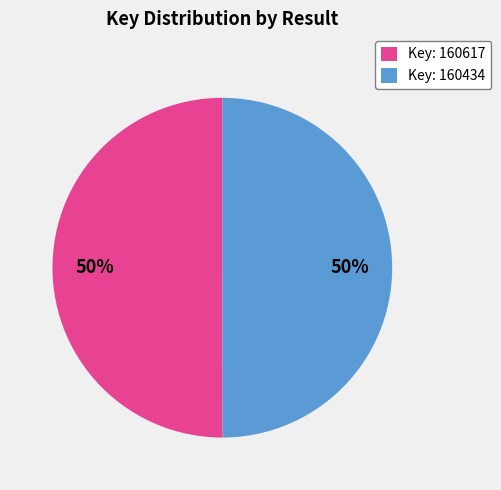

Is it true that Key: 160617 is 64% of the pie?

False